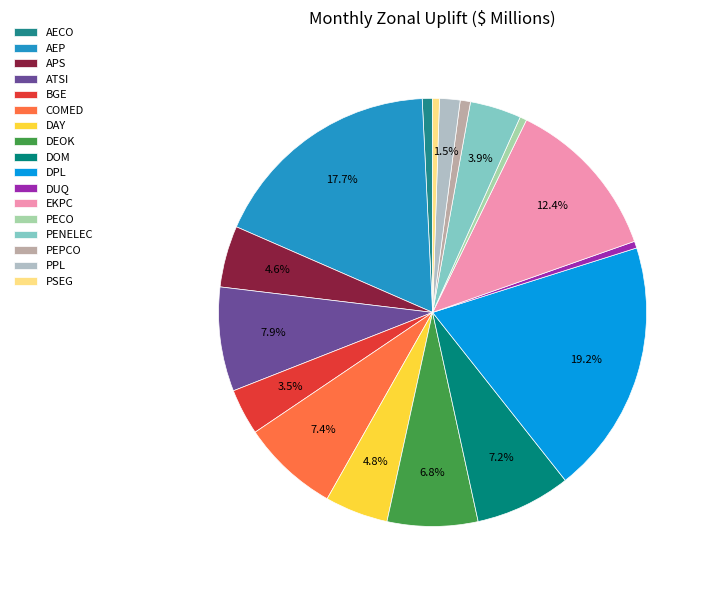

What is the largest slice in the pie chart?

DPL